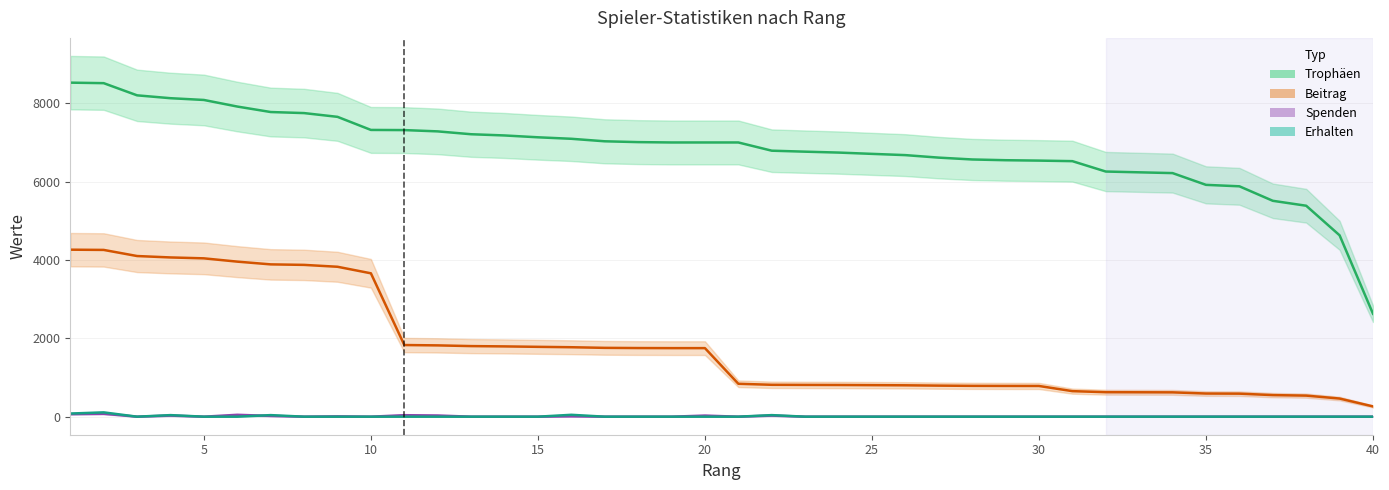

What are all the series names shown in the legend?

Trophäen, Beitrag, Spenden, Erhalten